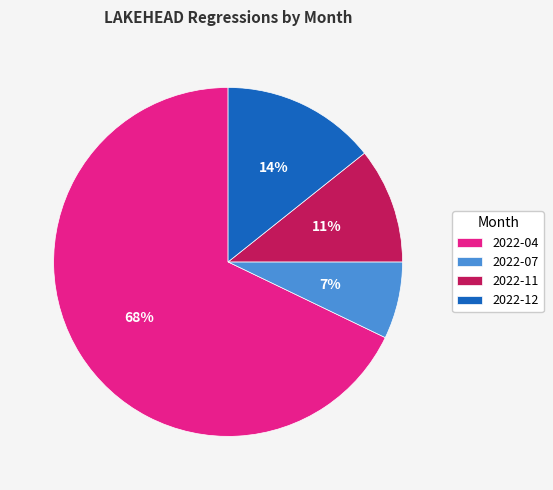

To the nearest percent, what percentage of the pie is 2022-11?

11%